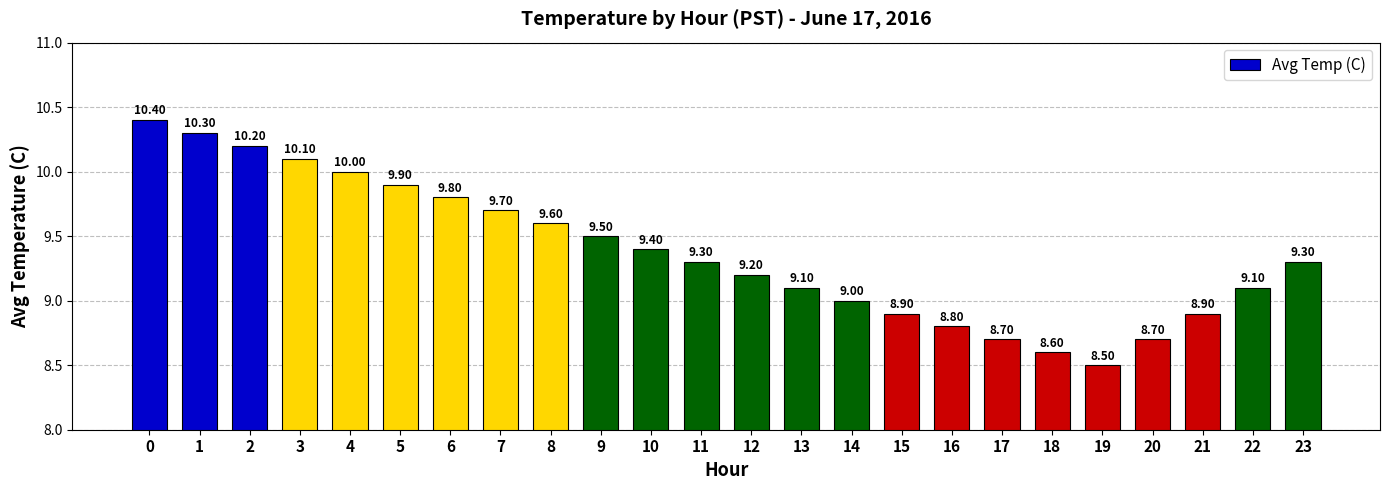

Reading left to right, what are all the values shown in this chart?

10.4	10.3	10.2	10.1	10.0	9.9	9.8	9.7	9.6	9.5	9.4	9.3	9.2	9.1	9.0	8.9	8.8	8.7	8.6	8.5	8.7	8.9	9.1	9.3